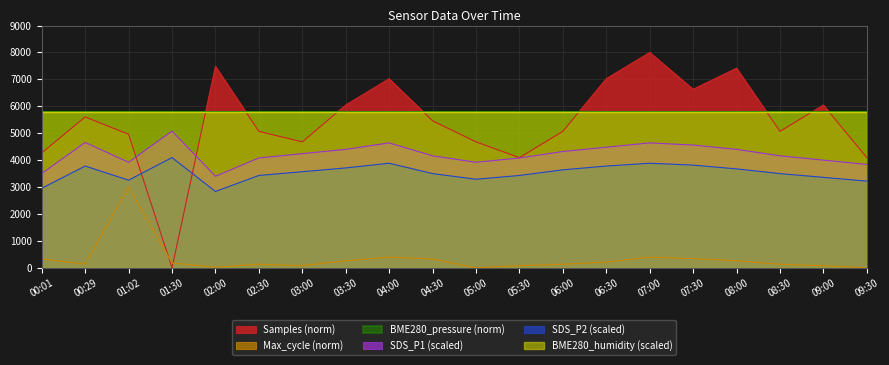

True or false: SDS_P2 has more than 1 interior local peaks.

True